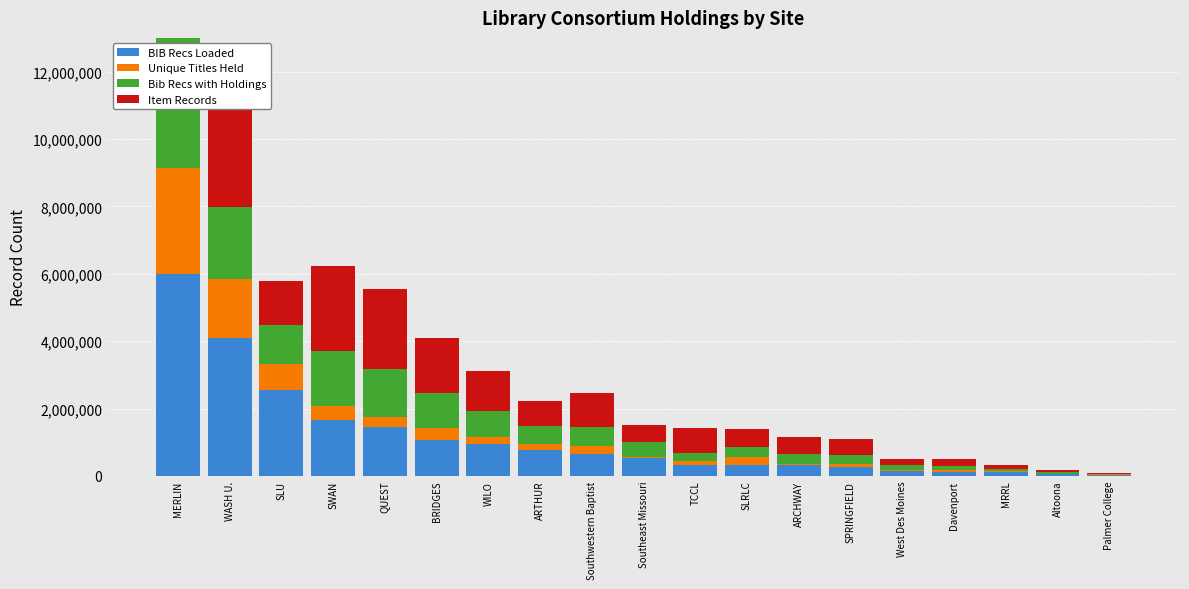

Reading left to right, transcribe all the data shown in this chart.

BIB Recs Loaded: MERLIN=6003986	WASH U.=4085323	SLU=2558998	SWAN=1660567	QUEST=1438198	BRIDGES=1060651	WILO=955238	ARTHUR=779102	Southwestern Baptist=639632	Southeast Missouri=519001	TCCL=330078	SLRLC=326423	ARCHWAY=313425	SPRINGFIELD=271853	West Des Moines=150234	Davenport=125265	MRRL=106805	Altoona=57617	Palmer College=27556
Unique Titles Held: MERLIN=3142967	WASH U.=1755282	SLU=772178	SWAN=405949	QUEST=308262	BRIDGES=372860	WILO=186018	ARTHUR=169336	Southwestern Baptist=243923	Southeast Missouri=49527	TCCL=103048	SLRLC=229790	ARCHWAY=41741	SPRINGFIELD=94774	West Des Moines=28727	Davenport=34906	MRRL=23669	Altoona=10915	Palmer College=13794
Bib Recs with Holdings: MERLIN=5951568	WASH U.=2129094	SLU=1151687	SWAN=1635817	QUEST=1427442	BRIDGES=1031591	WILO=795096	ARTHUR=539159	Southwestern Baptist=576535	Southeast Missouri=434843	TCCL=239799	SLRLC=311724	ARCHWAY=308188	SPRINGFIELD=257070	West Des Moines=147063	Davenport=125257	MRRL=85368	Altoona=50942	Palmer College=11757
Item Records: MERLIN=11814688	WASH U.=3000663	SLU=1305216	SWAN=2520706	QUEST=2379088	BRIDGES=1637510	WILO=1179511	ARTHUR=737607	Southwestern Baptist=985545	Southeast Missouri=498174	TCCL=754417	SLRLC=528428	ARCHWAY=478774	SPRINGFIELD=474027	West Des Moines=166802	Davenport=208503	MRRL=97460	Altoona=53221	Palmer College=27997